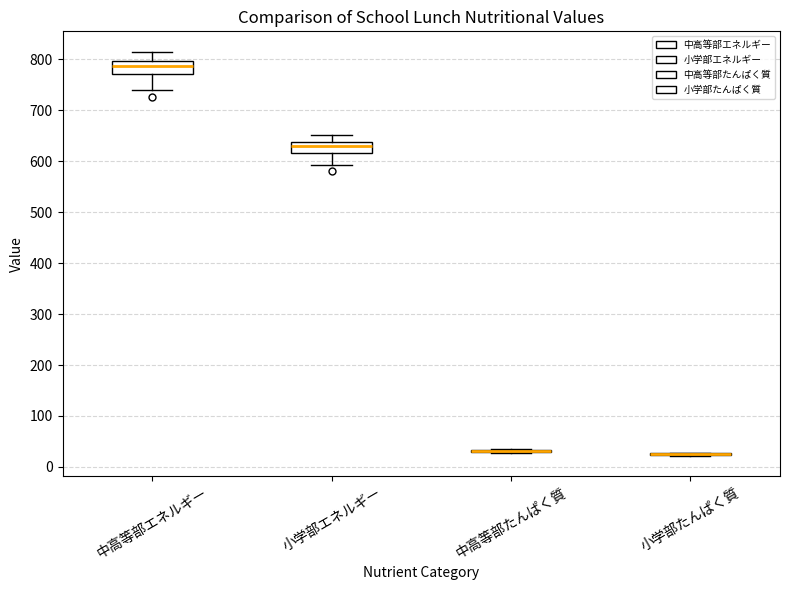

Where is the upper edge of the box for 小学部エネルギー on the y-axis? The values are not printed on the chart, so give them approximately, as read against the axis.

640